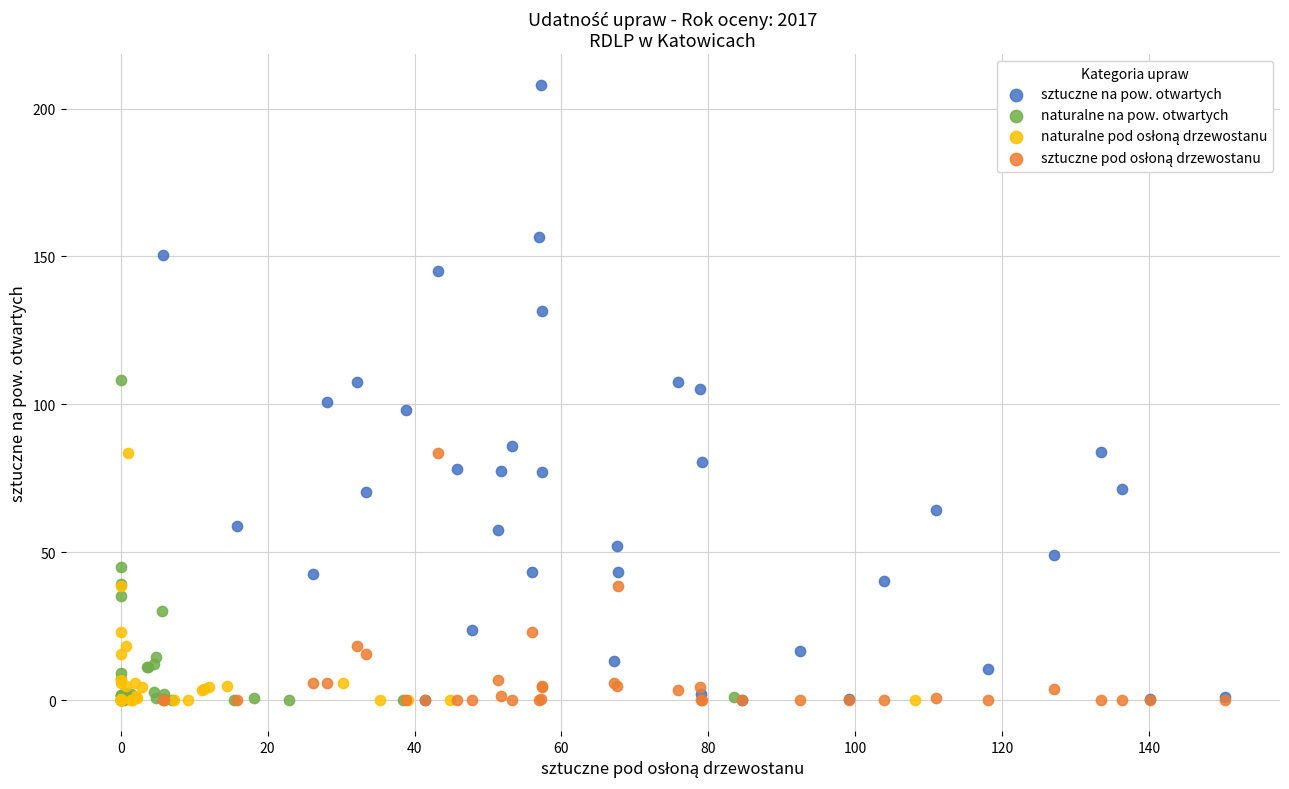

Which series has the widest spread of Y values?

sztuczne na pow. otwartych